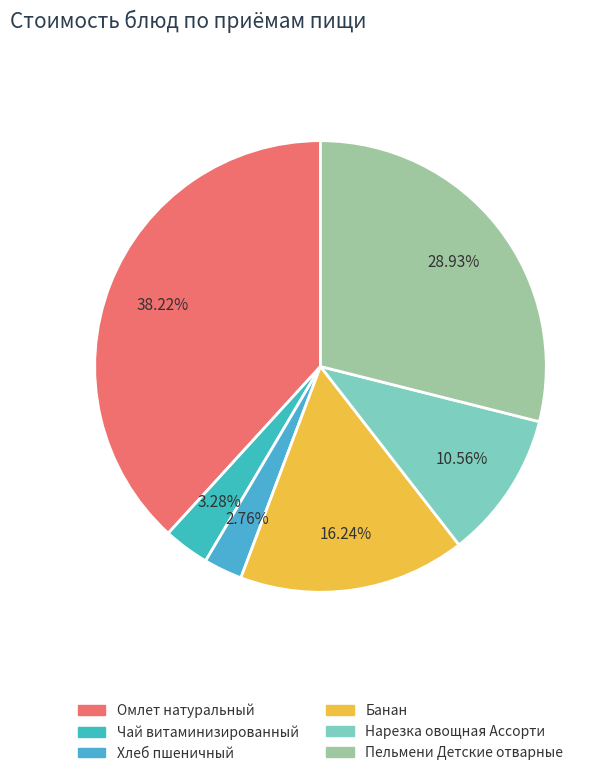

Does Пельмени Детские отварные account for over 50% of the chart?

No